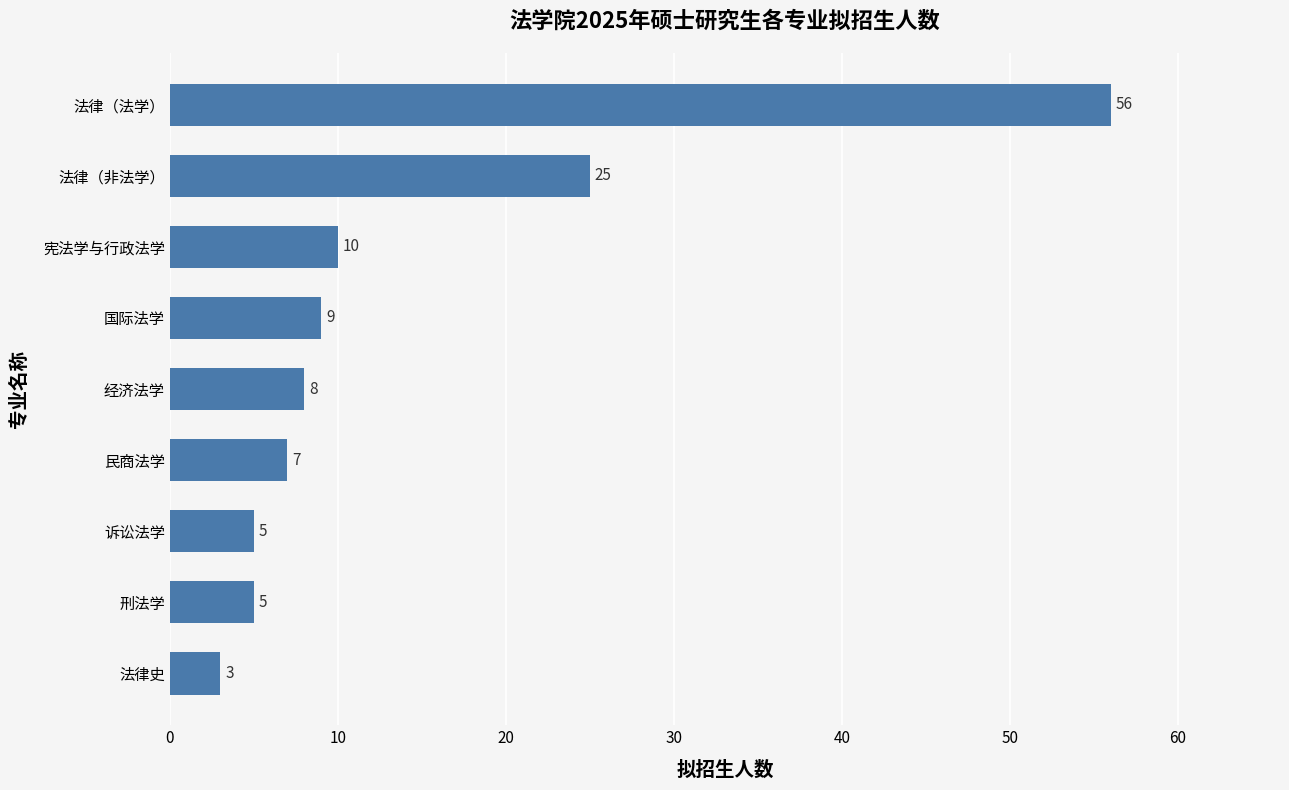

Does the chart contain stacked bars?

No